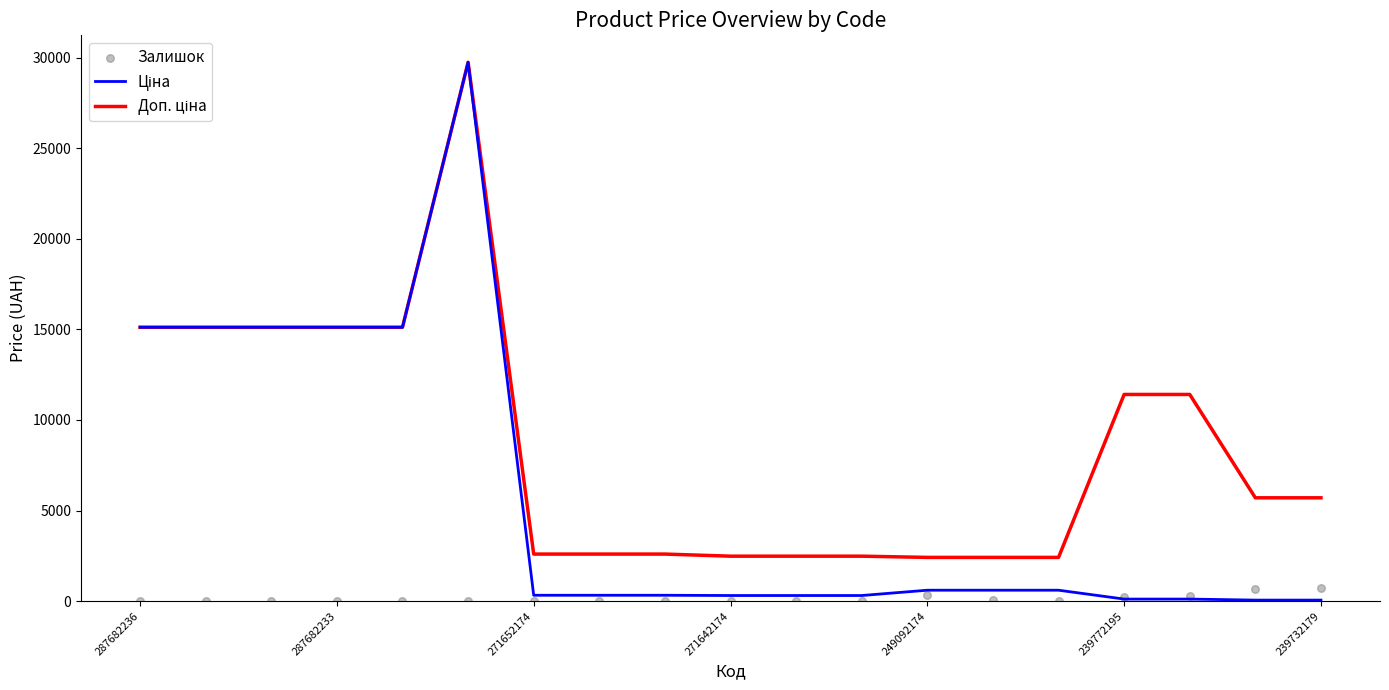

Which series reaches the minimum Y coordinate?

Залишок